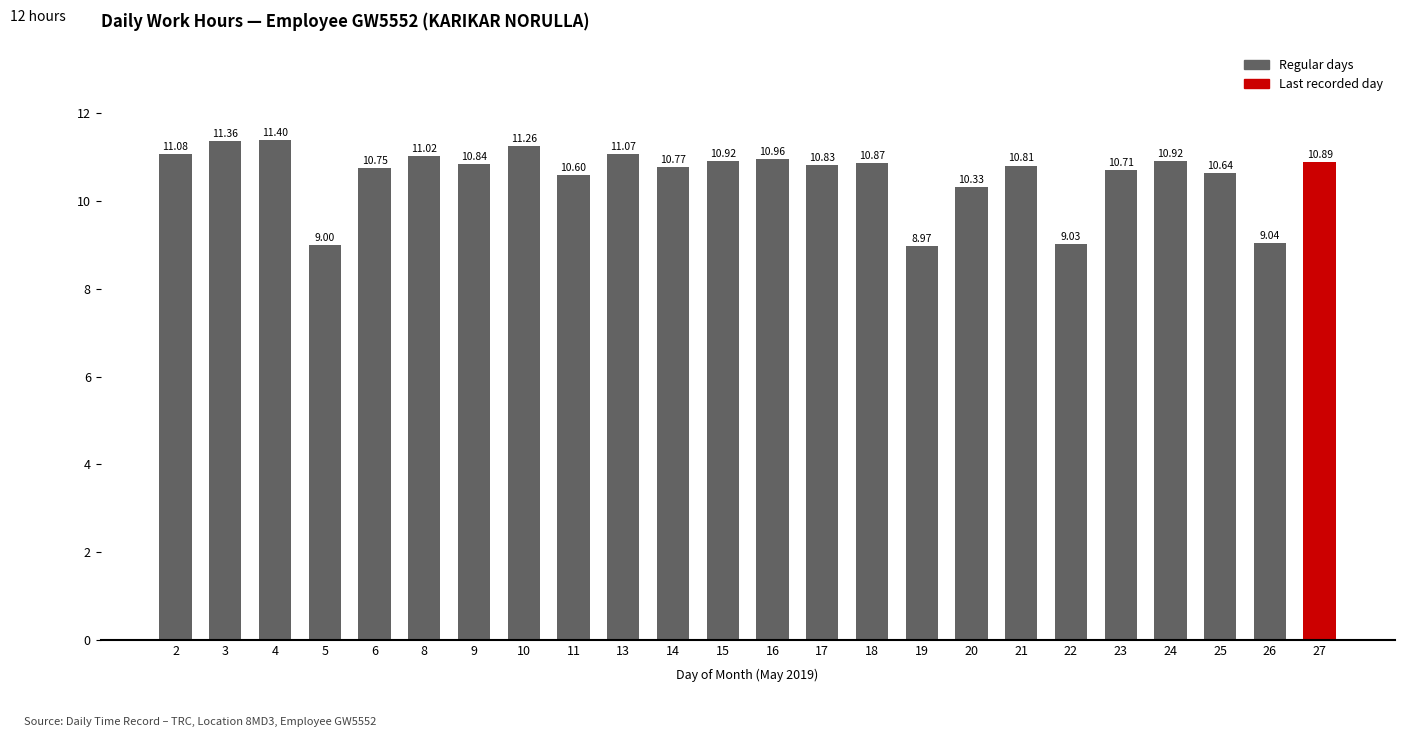

Reading left to right, extract all data points from this chart.

11.1	11.4	11.4	9.0	10.8	11.0	10.8	11.3	10.6	11.1	10.8	10.9	11.0	10.8	10.9	9.0	10.3	10.8	9.0	10.7	10.9	10.6	9.0	10.9